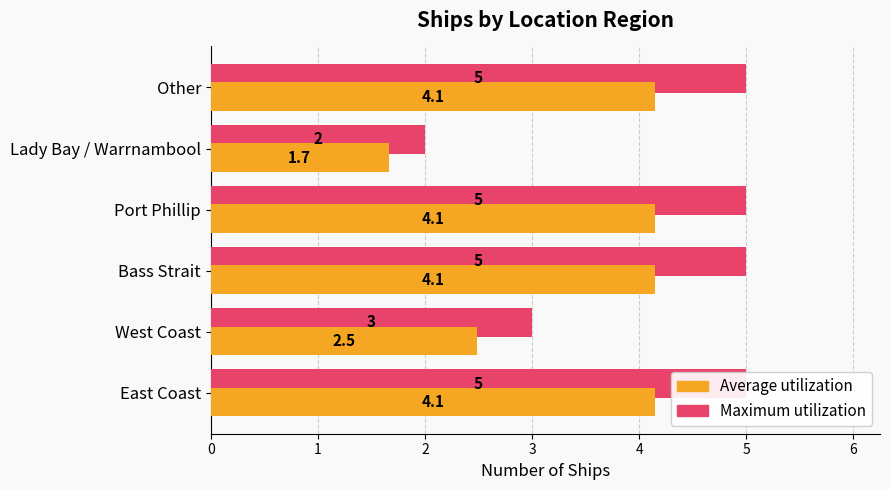

Which series has the largest total across all categories?

Maximum utilization